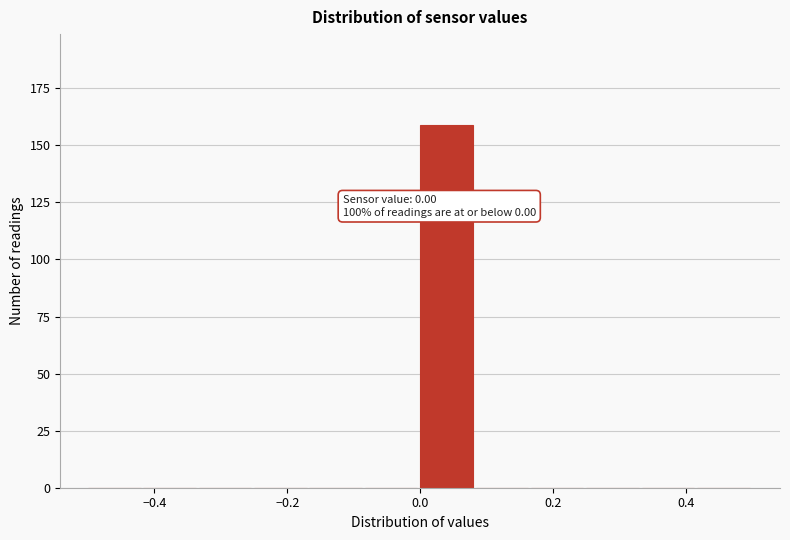

Over which range of the x-axis is the bar tallest?

0.00 to 0.08